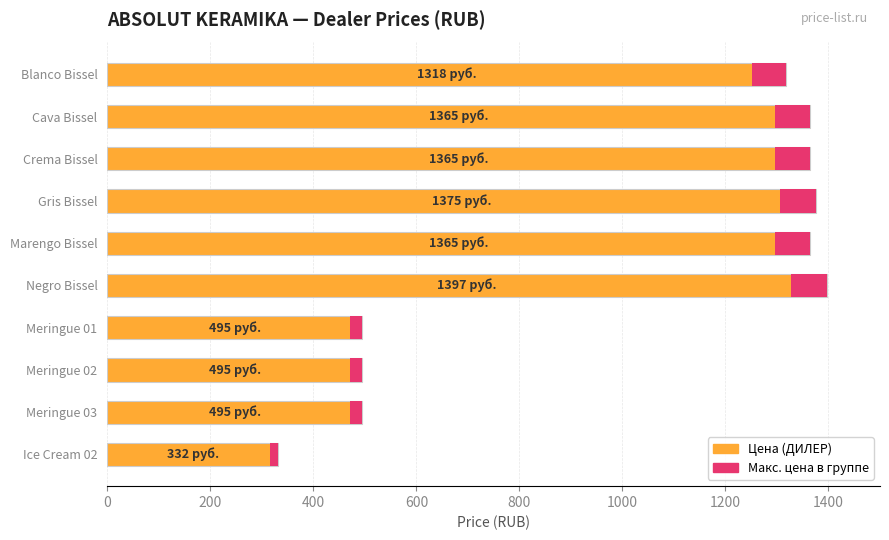

What is the difference between the maximum and second lowest values in the Макс. цена в группе series?

45.1